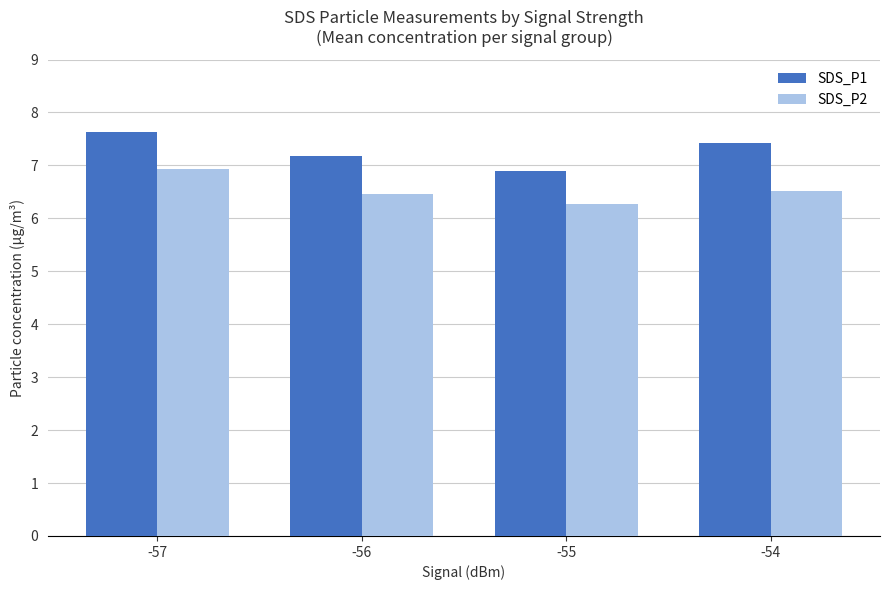

Reading left to right, list all the values displayed in this chart.

SDS_P1: -57=7.6	-56=7.2	-55=6.9	-54=7.4
SDS_P2: -57=6.9	-56=6.5	-55=6.3	-54=6.5